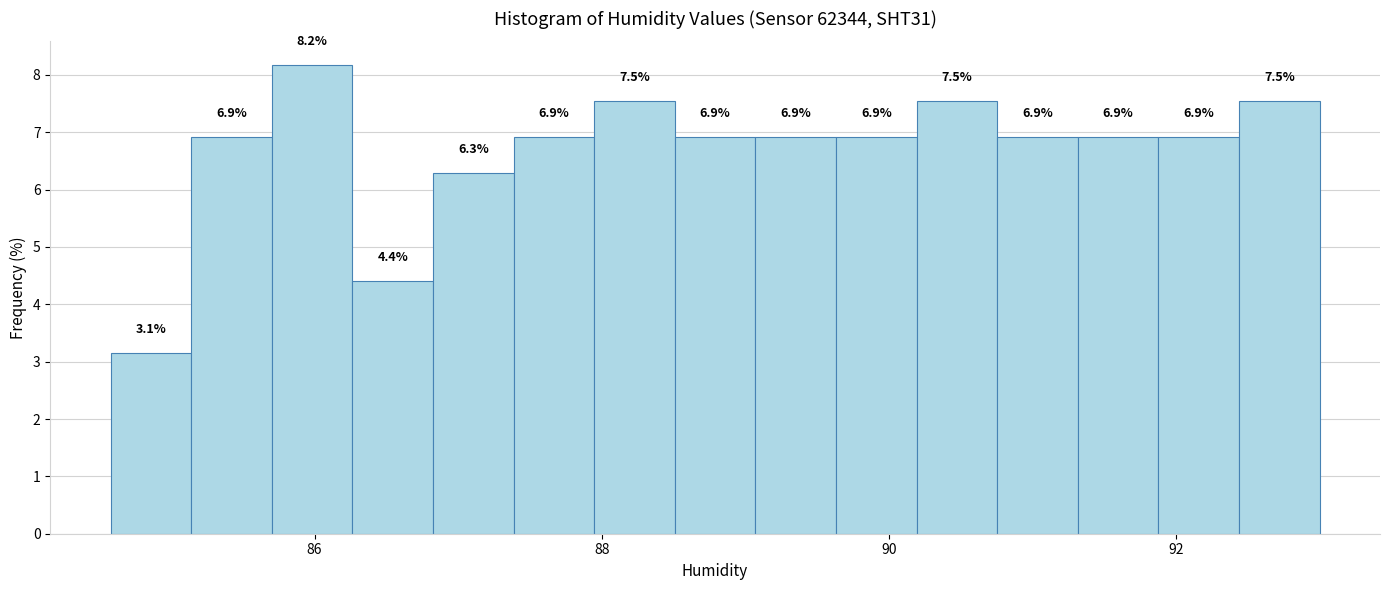

Read against the x-axis, roughly where is the centre of the tallest bar?

86.0